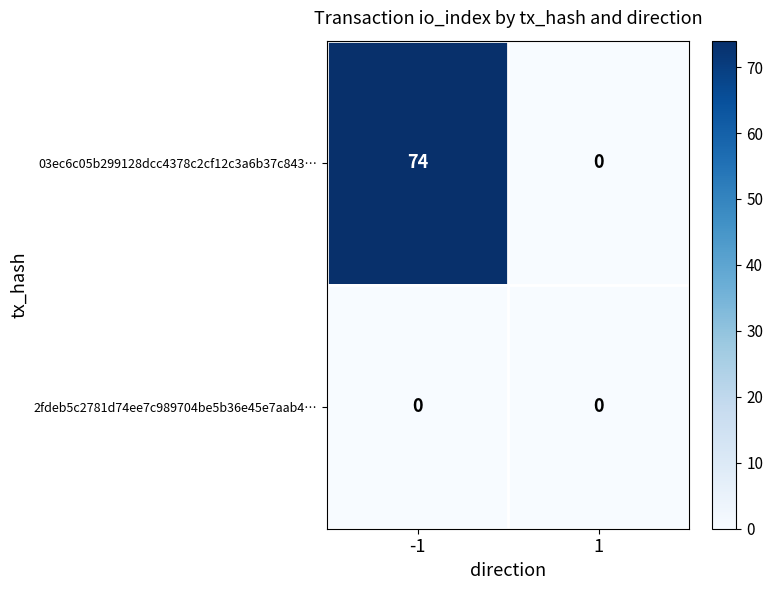

Which series has the largest range (max minus min)?

03ec6c05b299128dcc4378c2cf12c3a6b37c843…